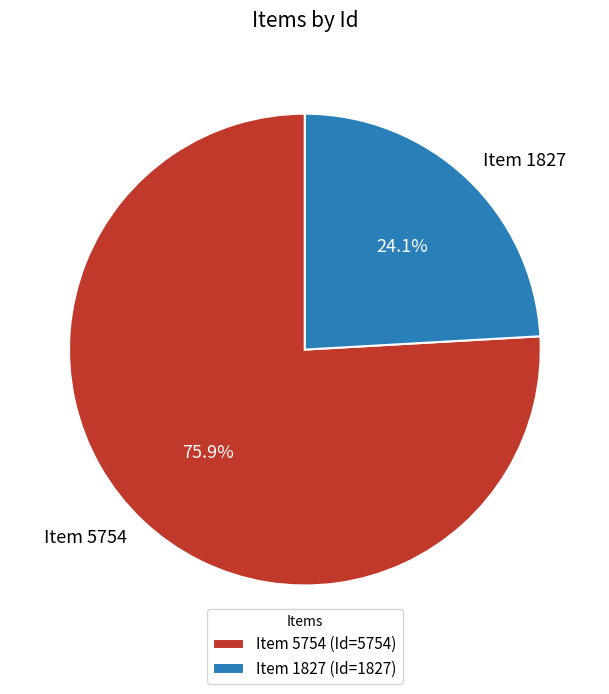

What percentage is NOT represented by Item 1827?

75.9%